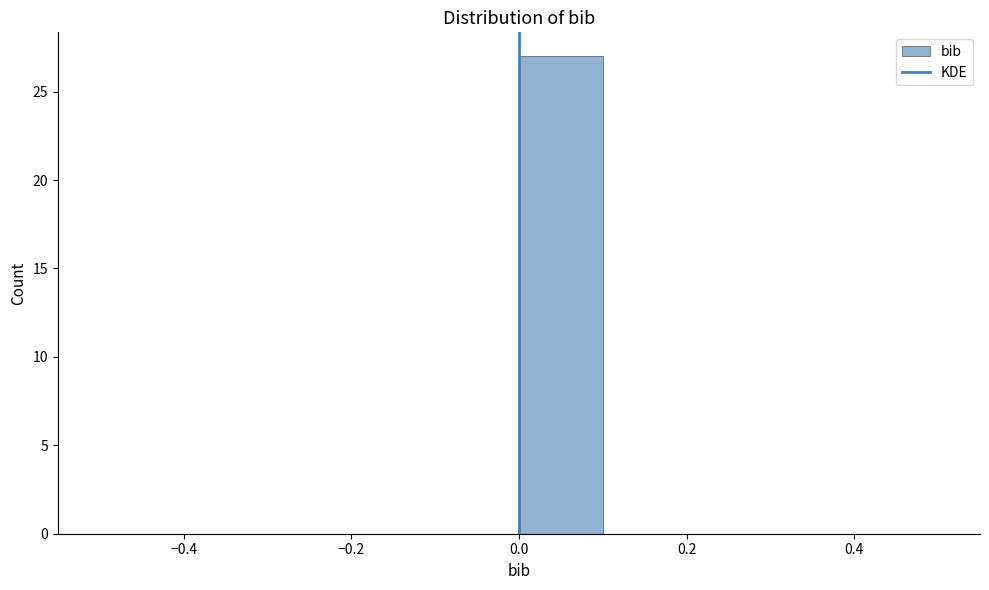

Reading left to right, list every bar in this chart as the range it spans on the x-axis followed by its height. The values are not printed on the chart, so give them approximately, as read against the axis.

-0.5 to -0.4: 0
-0.4 to -0.3: 0
-0.3 to -0.2: 0
-0.2 to -0.1: 0
-0.1 to 0.0: 0
0.0 to 0.1: 27
0.1 to 0.2: 0
0.2 to 0.3: 0
0.3 to 0.4: 0
0.4 to 0.5: 0